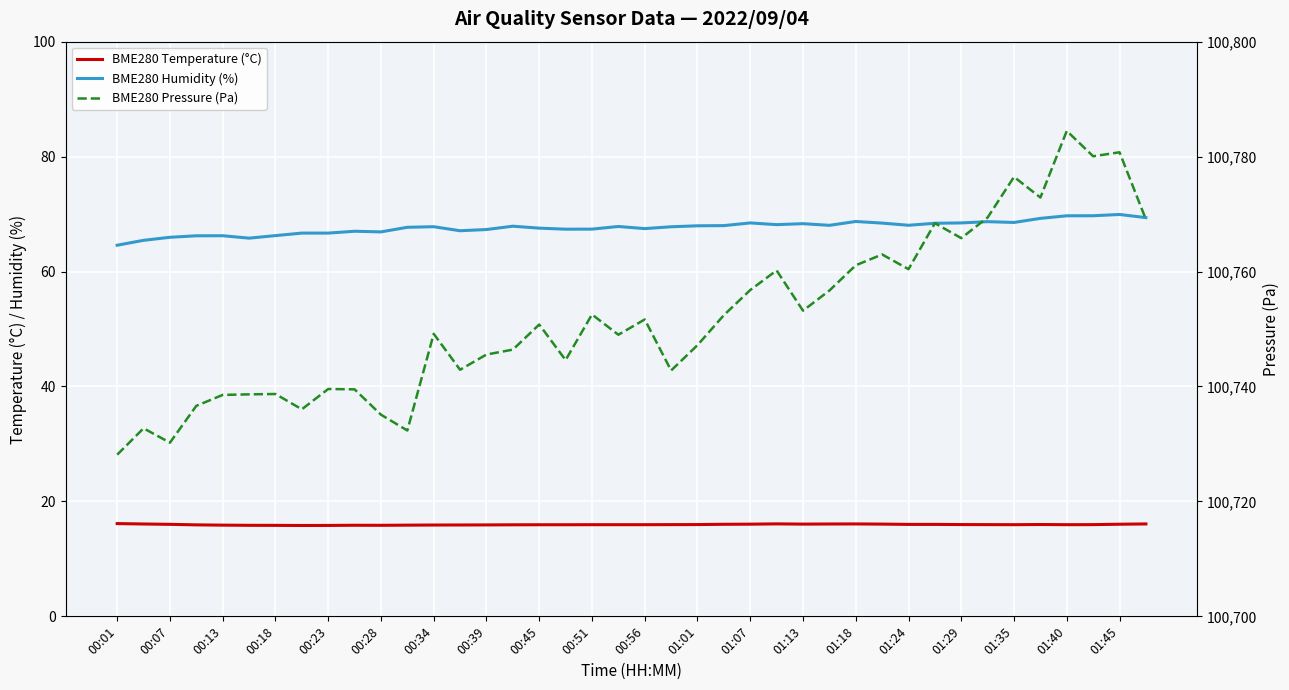

Is it true that BME280 Pressure (Pa) equals 54427.6 at 39?

False